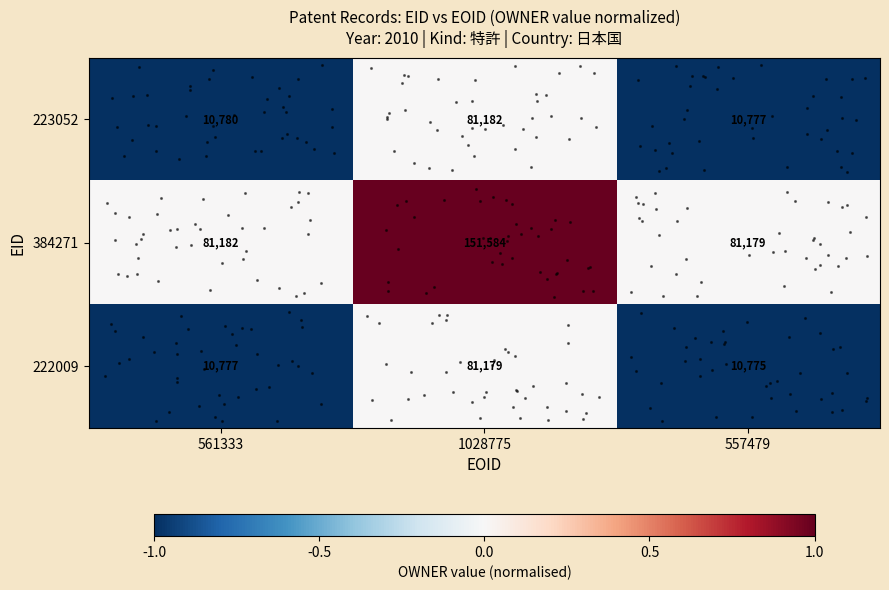

What is the difference between the highest and lowest values at 557479?

70404